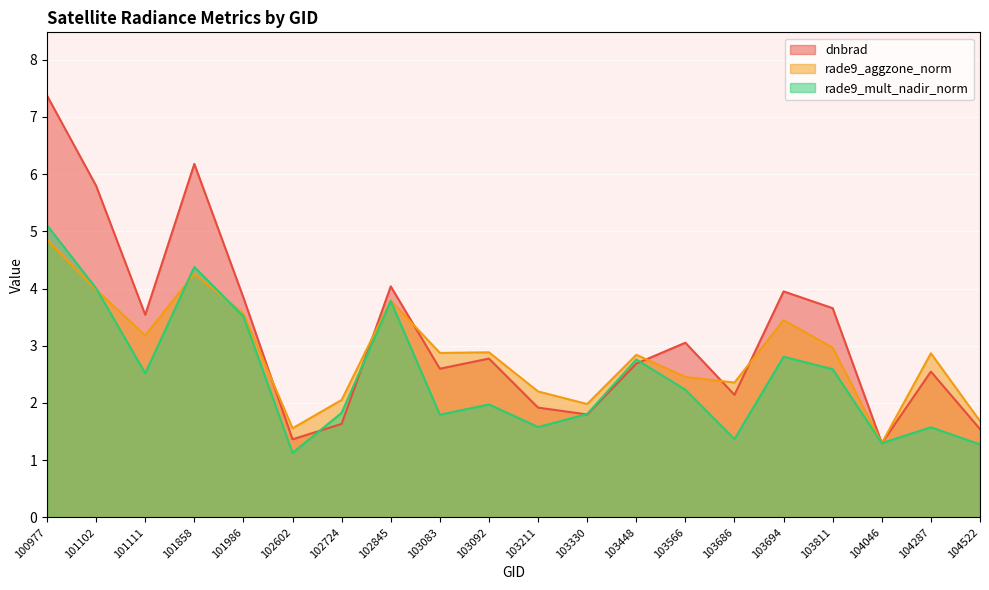

What is the smallest value displayed?

1.1